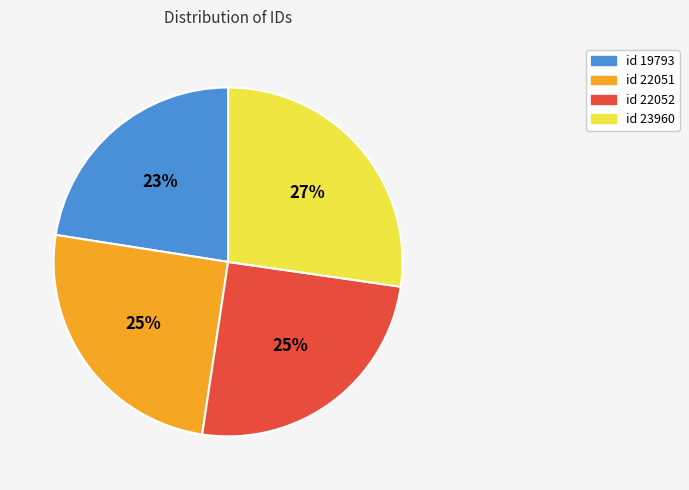

Is the sum of id 22052 and id 19793 greater than half?

No